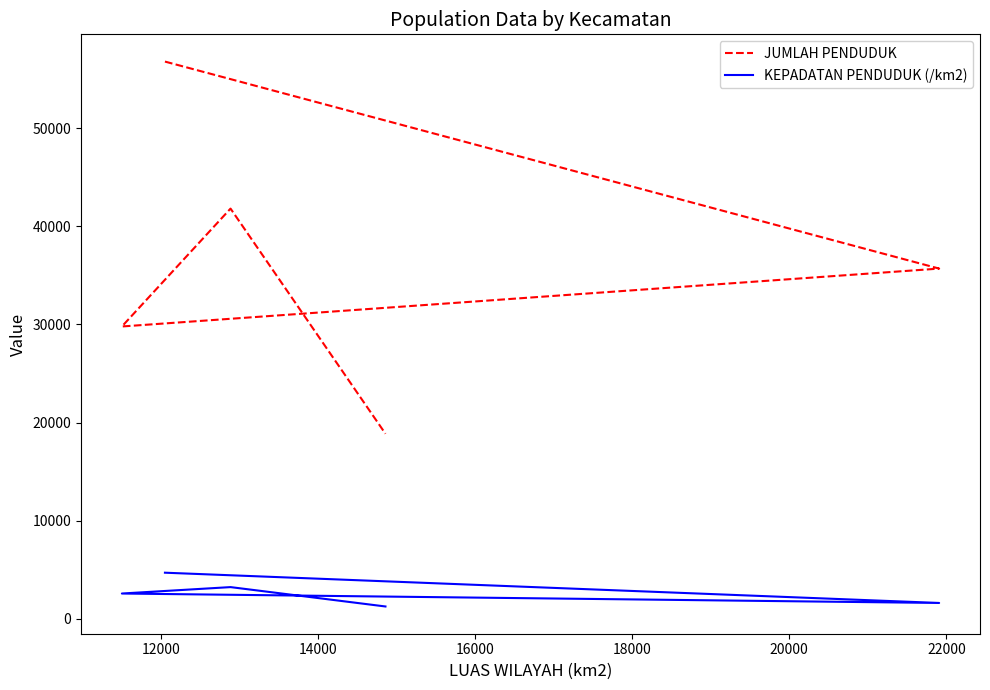

What is the smallest value displayed?

1270